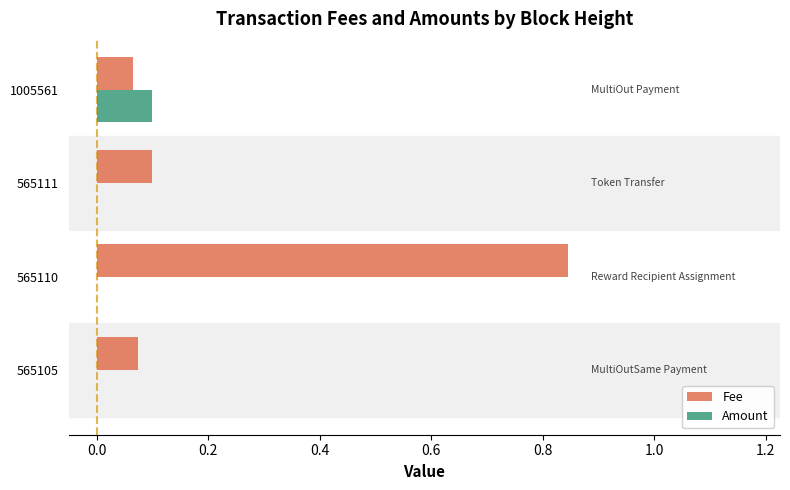

At which category is the sum across all series the highest?

565110